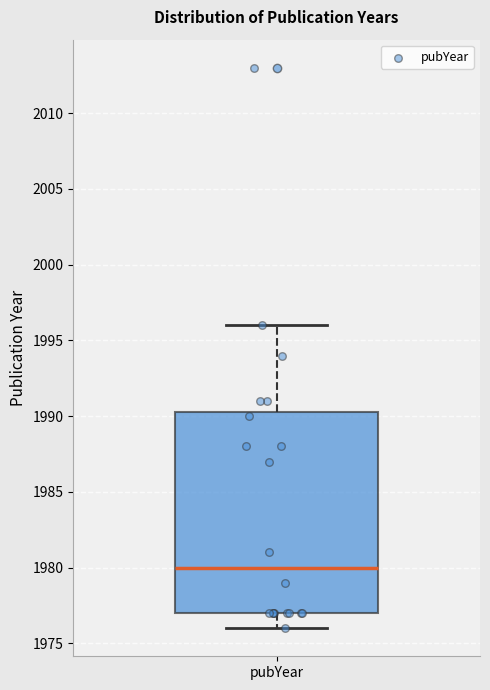

Read this box plot against the y-axis: the position of the median line, the range covered by the box, and the ends of both whiskers. The values are not printed on the chart, so give them approximately, as read against the axis.

median 1980.0, box 1977.0 to 1990.5, whiskers 1976.0 to 1996.0